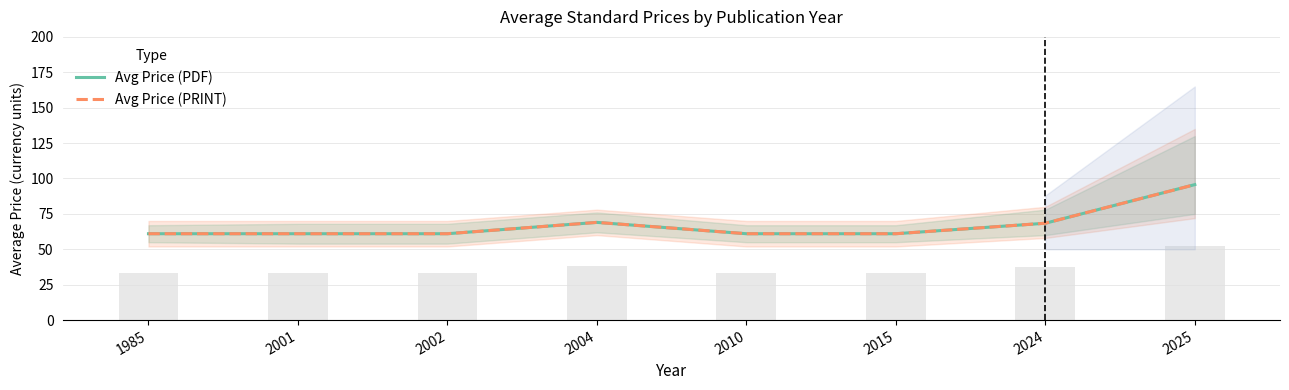

Reading right to left, what are all the values shown in this chart?

Avg Price (PDF): 2025=95.7	2024=68.4	2015=61.0	2010=61.0	2004=69.0	2002=61.0	2001=61.0	1985=61.0
Avg Price (PRINT): 2025=95.7	2024=68.4	2015=61.0	2010=61.0	2004=69.0	2002=61.0	2001=61.0	1985=61.0